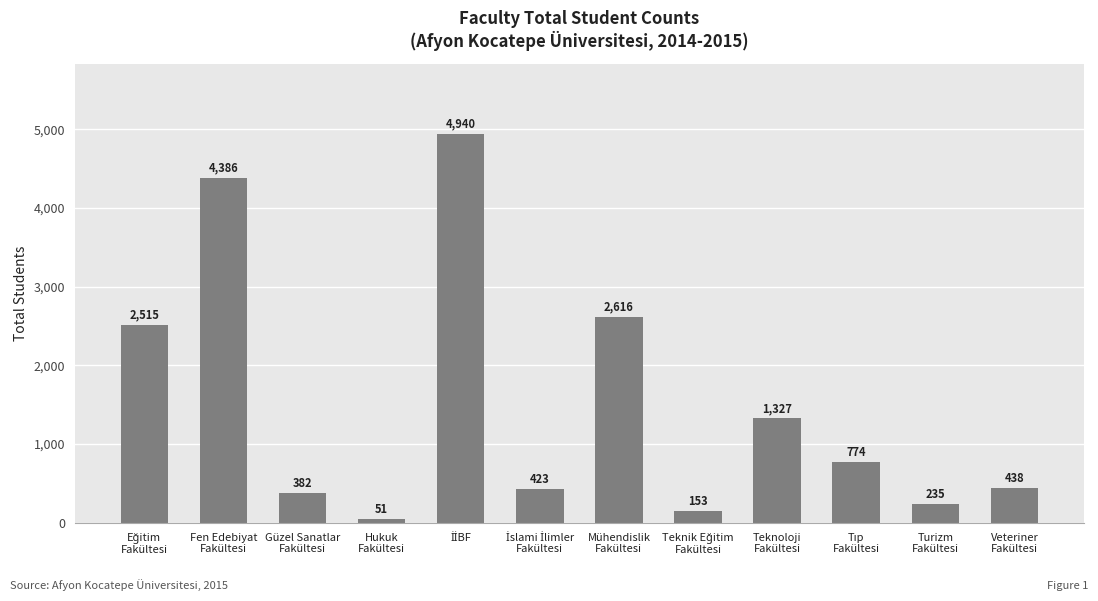

What is the value of the 10th bar from the left?

774